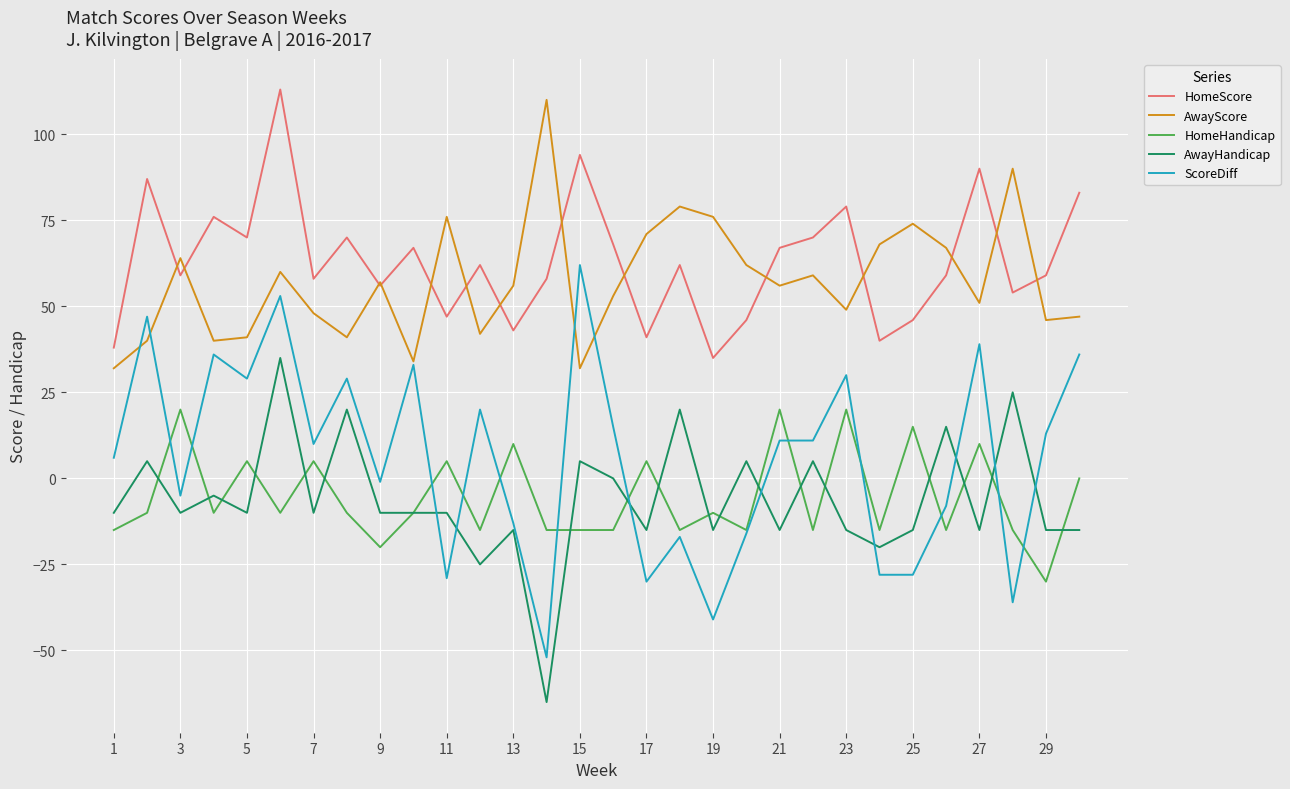

Which series has the largest range (max minus min)?

ScoreDiff